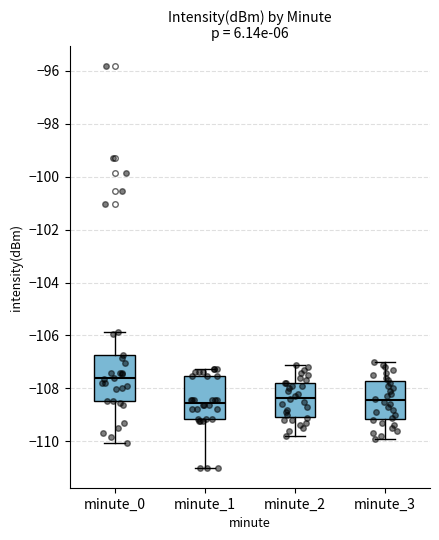

Where is the lower edge of the box for minute_0 on the y-axis? The values are not printed on the chart, so give them approximately, as read against the axis.

-108.4